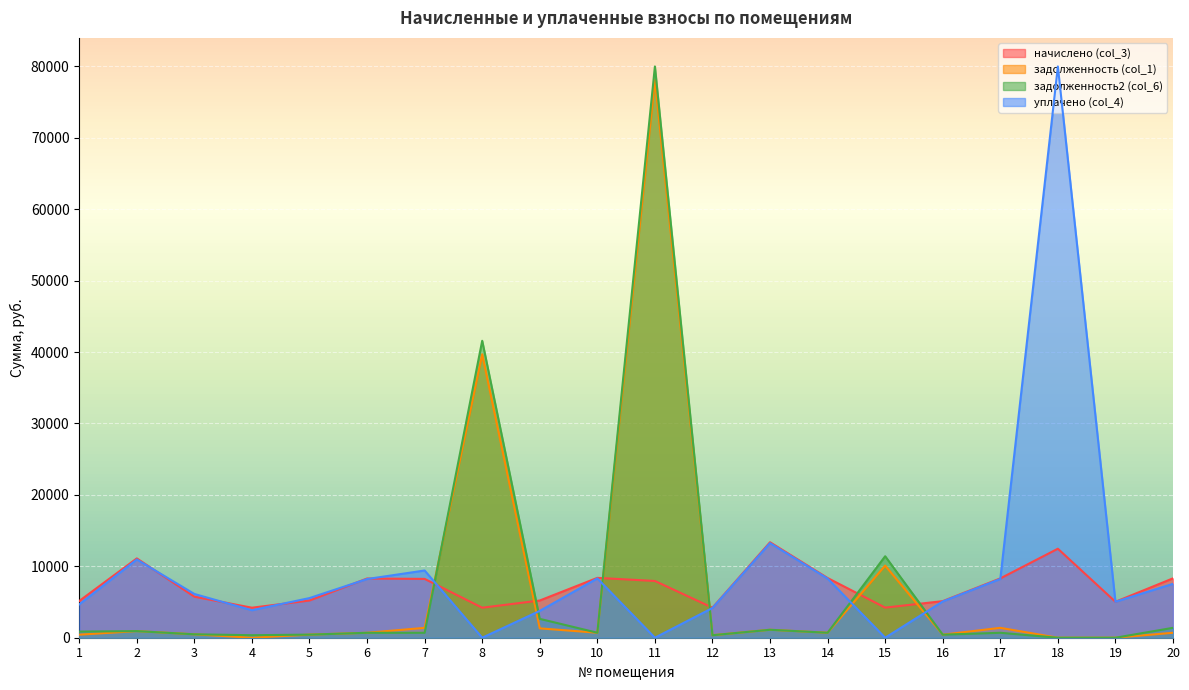

Count the number of data series in this chart.

4